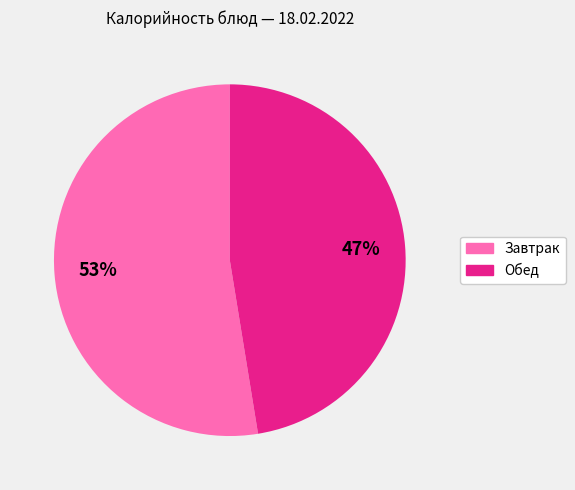

Combined, do Завтрак and Обед account for over 50%?

Yes